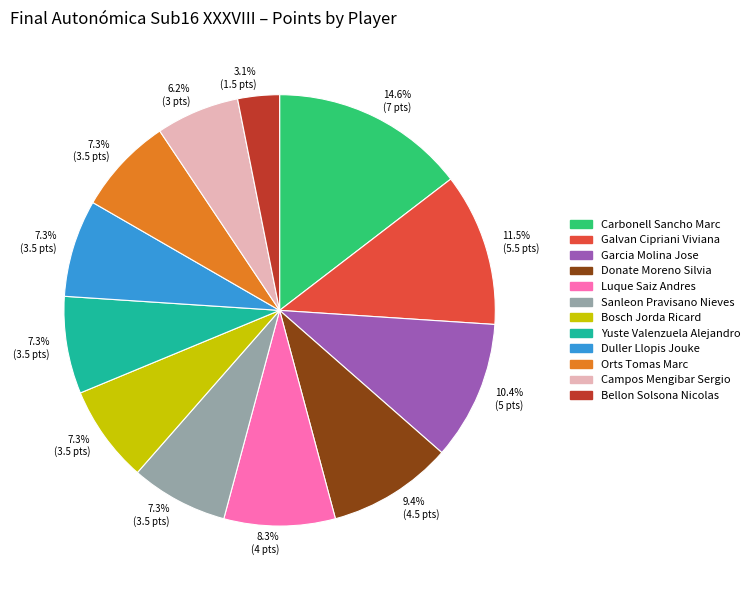

Is there a majority slice in this chart?

No